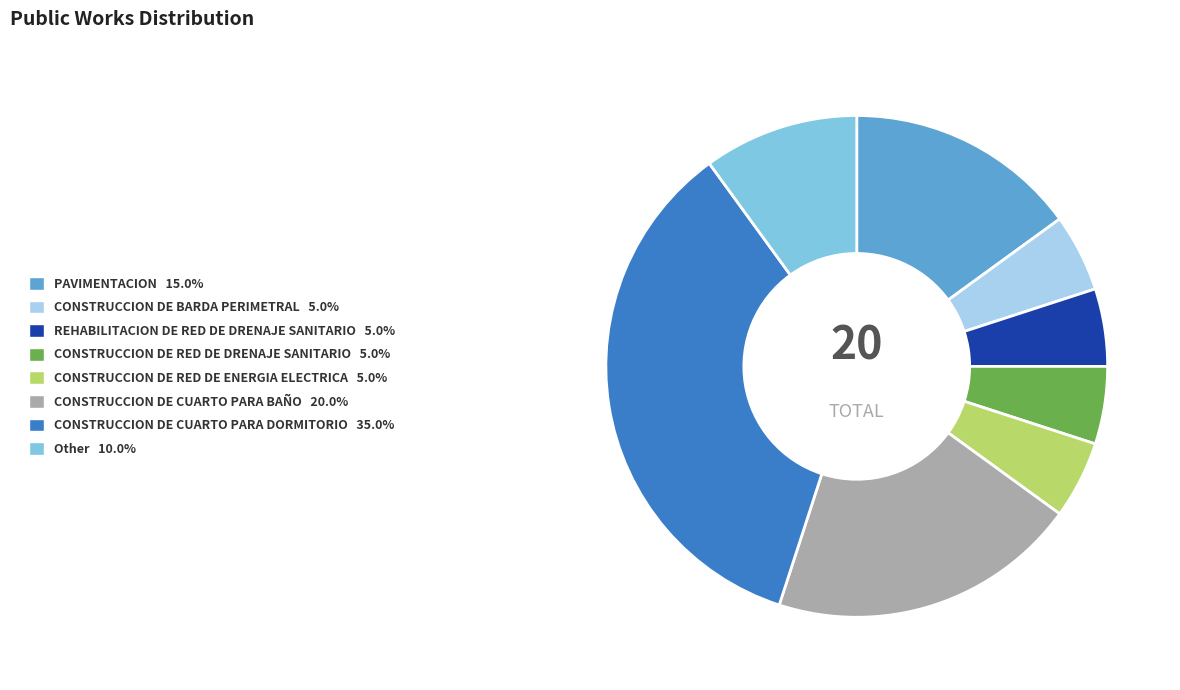

Is there a majority slice in this chart?

No